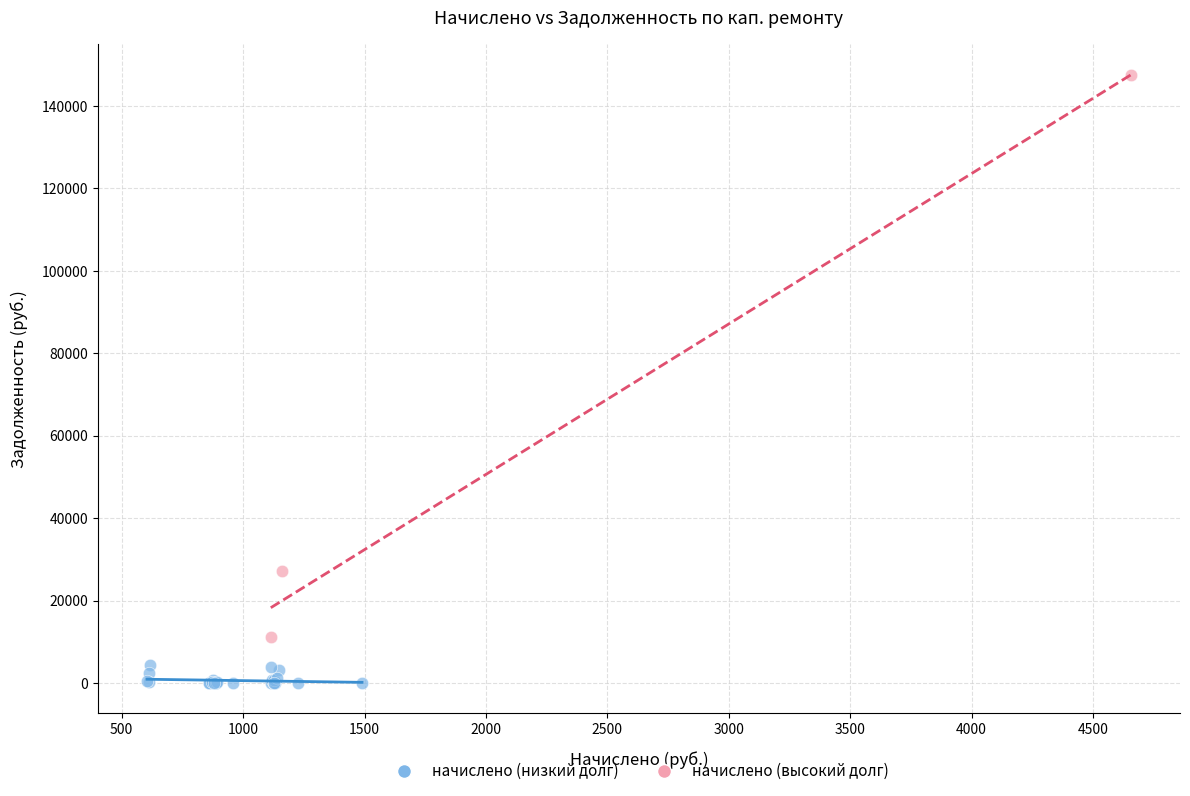

What are all the series names shown in the legend?

начислено (низкий долг), начислено (высокий долг)